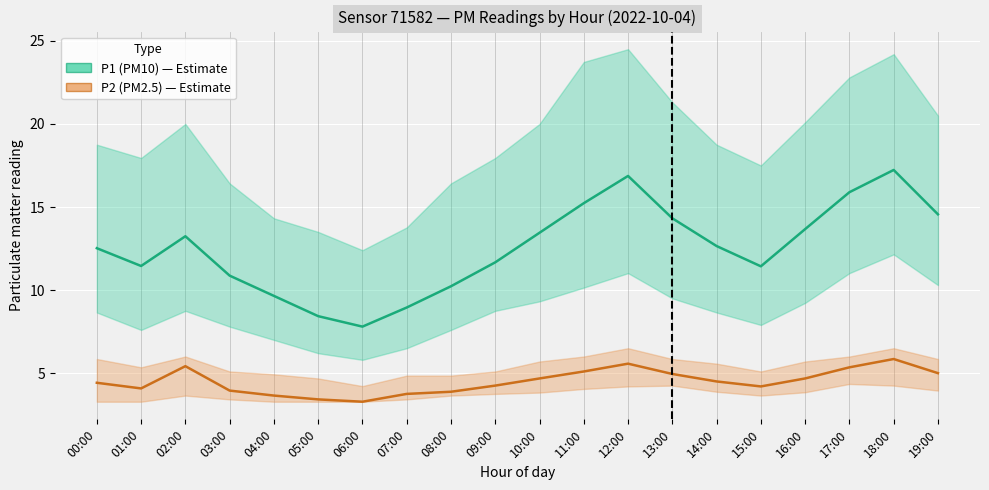

What position from the right is 16:00?

4